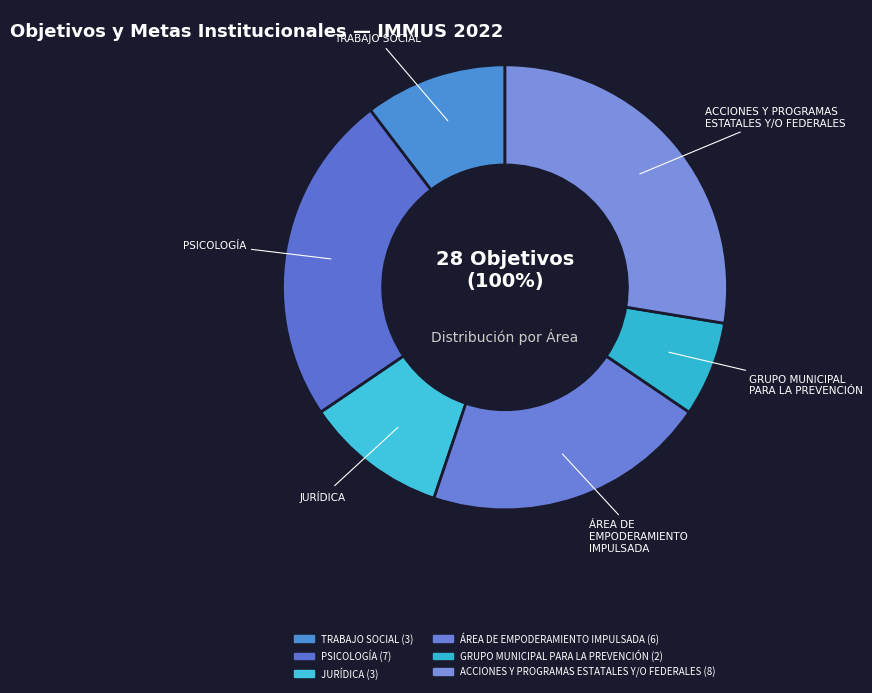

What percentage is NOT represented by PSICOLOGÍA?

75.9%